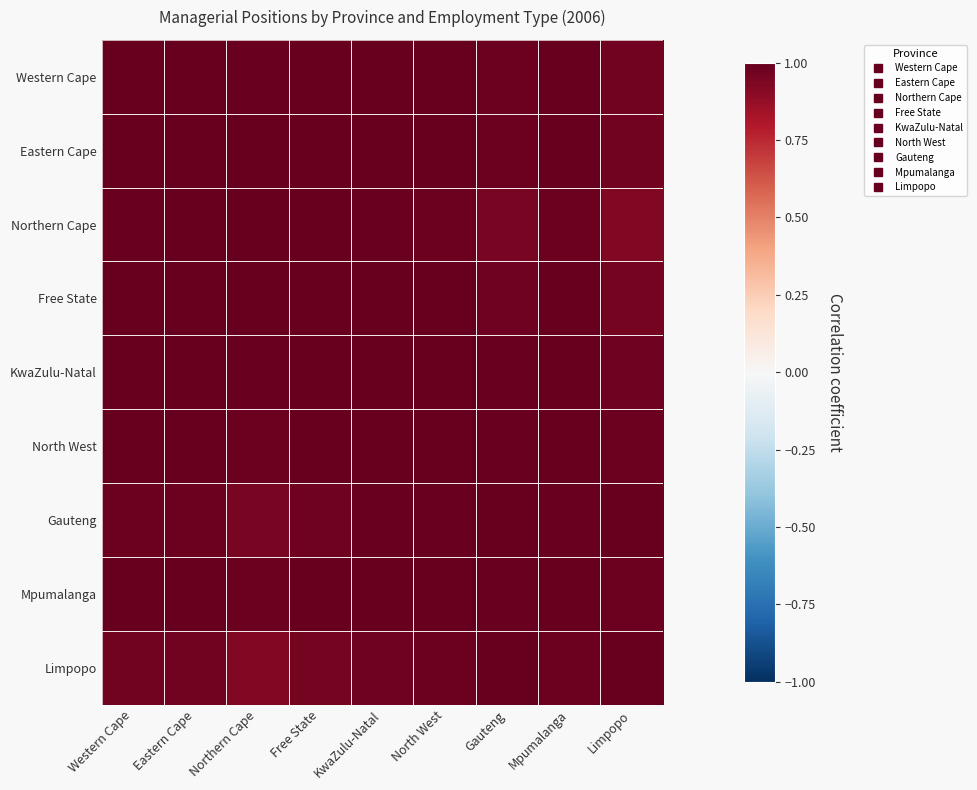

Reading right to left, extract all data points from this chart.

Western Cape: Limpopo=1.0	Mpumalanga=1.0	Gauteng=1.0	North West=1.0	KwaZulu-Natal=1.0	Free State=1.0	Northern Cape=1.0	Eastern Cape=1.0	Western Cape=1.0
Eastern Cape: Limpopo=1.0	Mpumalanga=1.0	Gauteng=1.0	North West=1.0	KwaZulu-Natal=1.0	Free State=1.0	Northern Cape=1.0	Eastern Cape=1.0	Western Cape=1.0
Northern Cape: Limpopo=0.9	Mpumalanga=1.0	Gauteng=1.0	North West=1.0	KwaZulu-Natal=1.0	Free State=1.0	Northern Cape=1.0	Eastern Cape=1.0	Western Cape=1.0
Free State: Limpopo=1.0	Mpumalanga=1.0	Gauteng=1.0	North West=1.0	KwaZulu-Natal=1.0	Free State=1.0	Northern Cape=1.0	Eastern Cape=1.0	Western Cape=1.0
KwaZulu-Natal: Limpopo=1.0	Mpumalanga=1.0	Gauteng=1.0	North West=1.0	KwaZulu-Natal=1.0	Free State=1.0	Northern Cape=1.0	Eastern Cape=1.0	Western Cape=1.0
North West: Limpopo=1.0	Mpumalanga=1.0	Gauteng=1.0	North West=1.0	KwaZulu-Natal=1.0	Free State=1.0	Northern Cape=1.0	Eastern Cape=1.0	Western Cape=1.0
Gauteng: Limpopo=1.0	Mpumalanga=1.0	Gauteng=1.0	North West=1.0	KwaZulu-Natal=1.0	Free State=1.0	Northern Cape=1.0	Eastern Cape=1.0	Western Cape=1.0
Mpumalanga: Limpopo=1.0	Mpumalanga=1.0	Gauteng=1.0	North West=1.0	KwaZulu-Natal=1.0	Free State=1.0	Northern Cape=1.0	Eastern Cape=1.0	Western Cape=1.0
Limpopo: Limpopo=1.0	Mpumalanga=1.0	Gauteng=1.0	North West=1.0	KwaZulu-Natal=1.0	Free State=1.0	Northern Cape=0.9	Eastern Cape=1.0	Western Cape=1.0